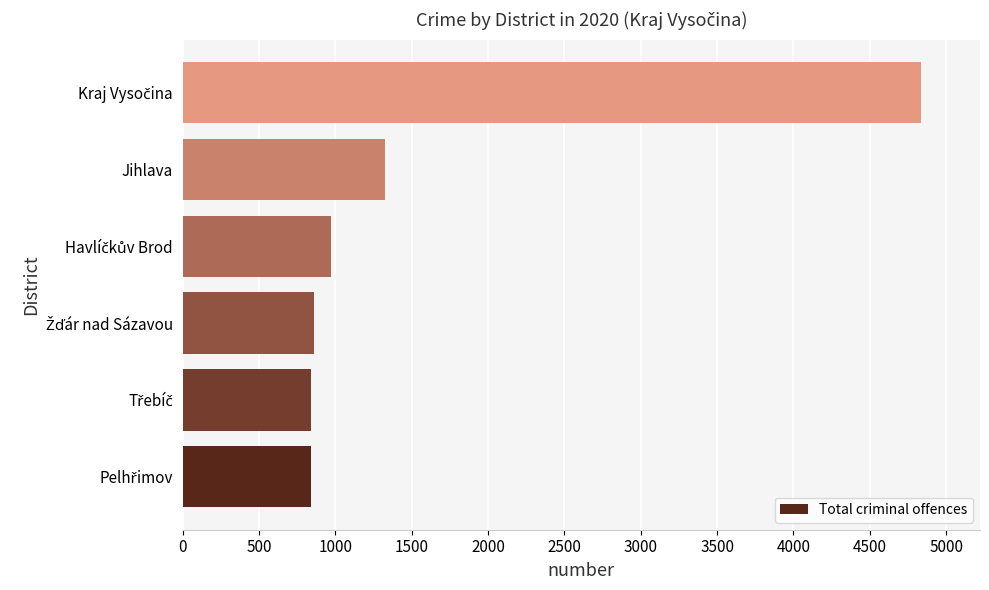

What is the difference between the maximum and minimum values?

3996